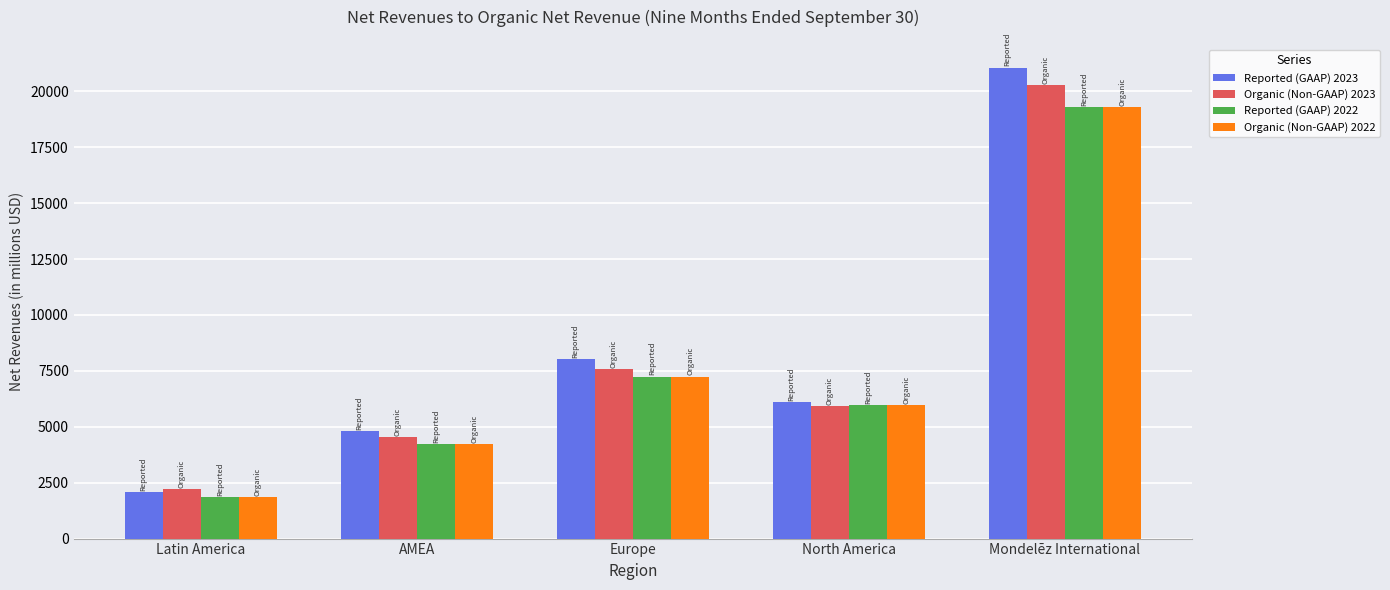

Reading right to left, transcribe all the data shown in this chart.

Reported (GAAP) 2023: Mondelēz International=21062	North America=6112	Europe=8035	AMEA=4826	Latin America=2089
Organic (Non-GAAP) 2023: Mondelēz International=20274	North America=5937	Europe=7567	AMEA=4541	Latin America=2229
Reported (GAAP) 2022: Mondelēz International=19283	North America=5979	Europe=7248	AMEA=4209	Latin America=1847
Organic (Non-GAAP) 2022: Mondelēz International=19283	North America=5979	Europe=7248	AMEA=4209	Latin America=1847